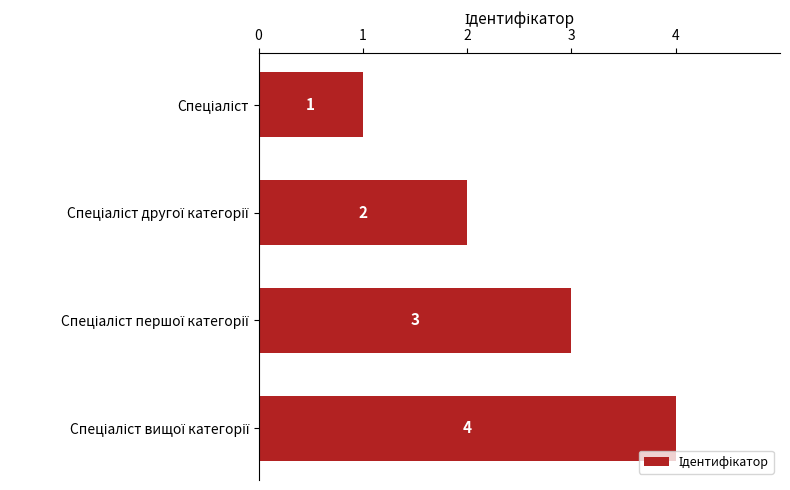

What is the difference between the maximum and minimum values?

3